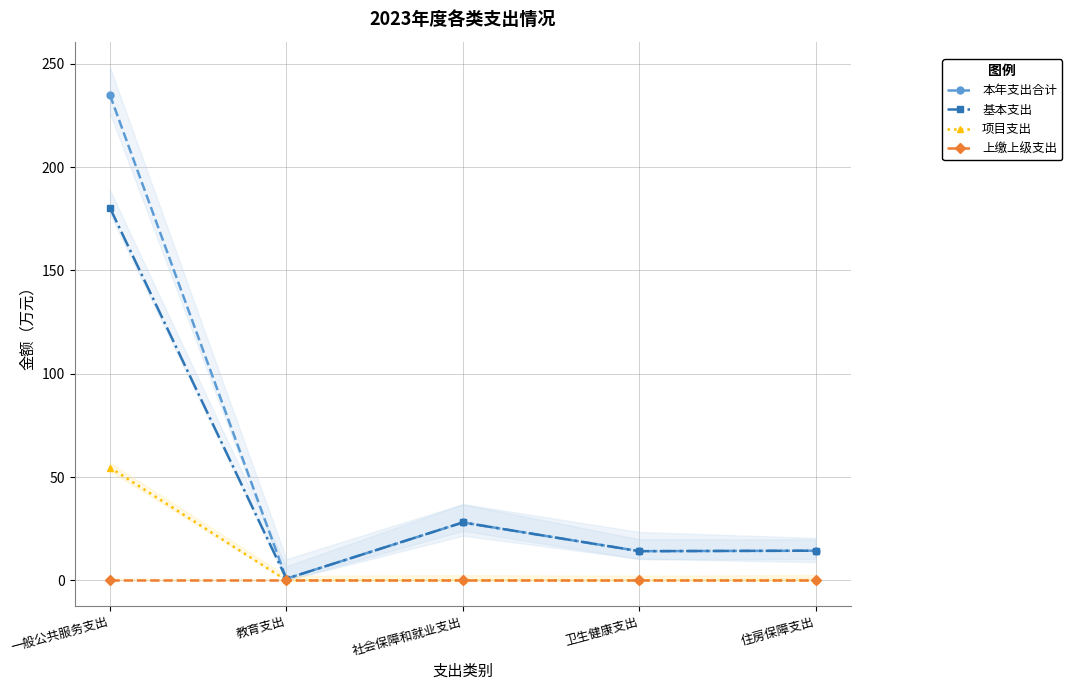

True or false: 本年支出合计 has a value of 28.0 at 社会保障和就业支出.

True